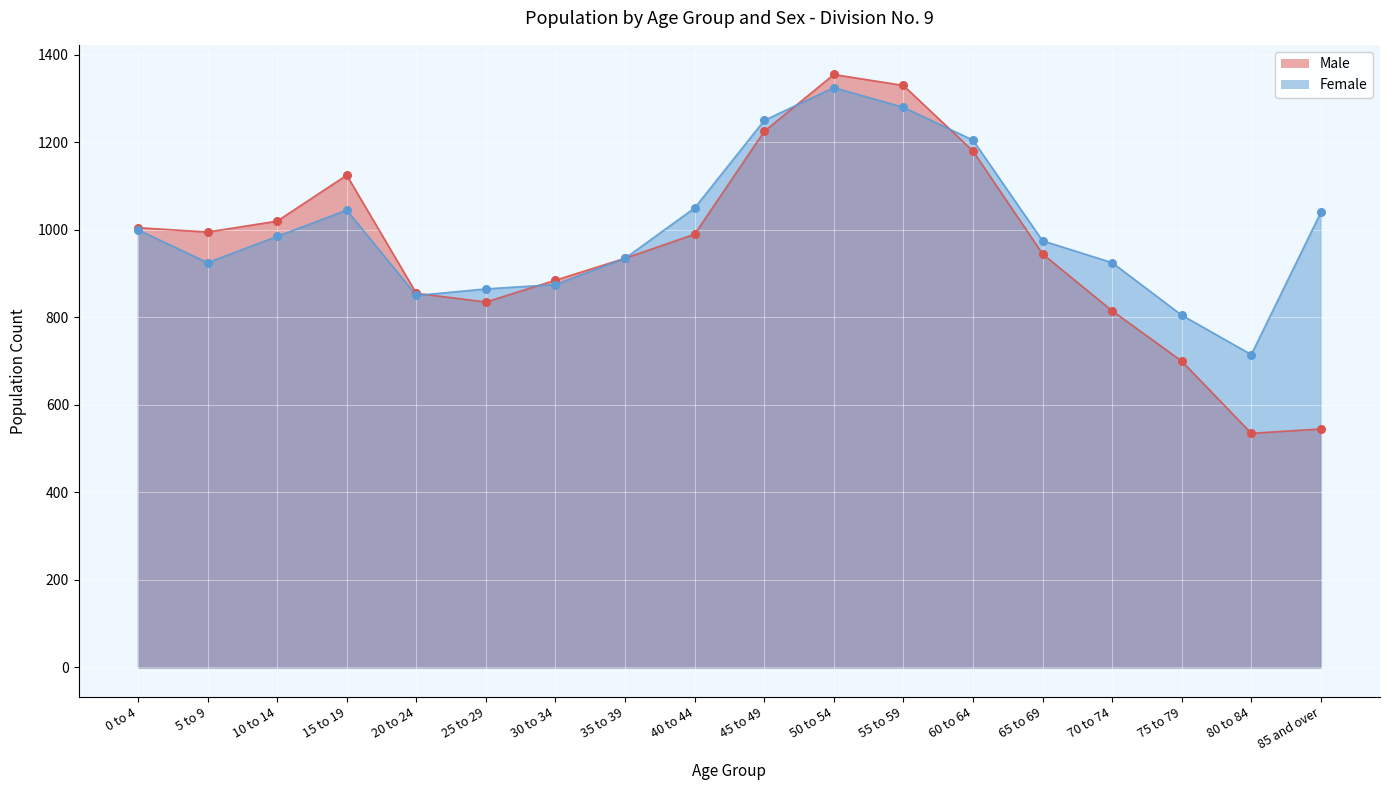

Which series contains the lowest Y value?

Male